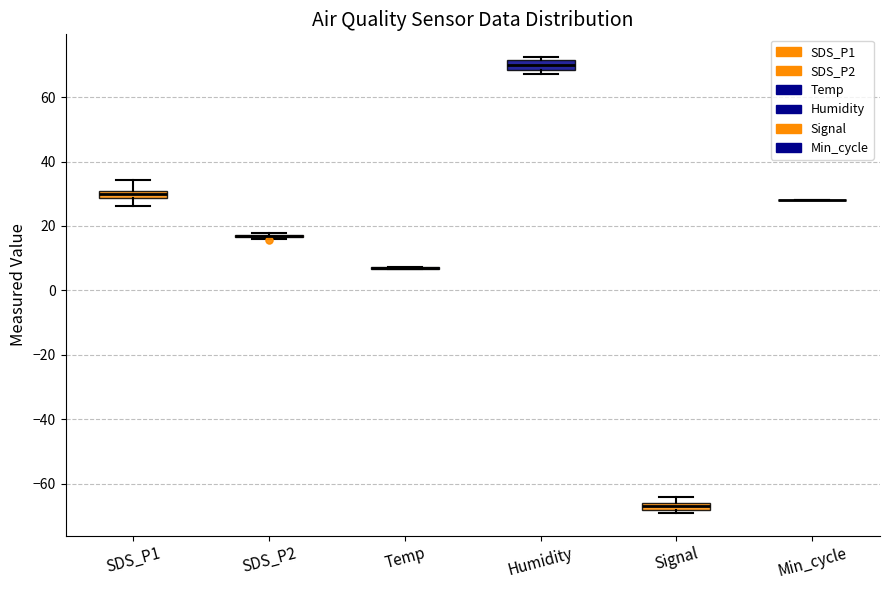

Where is the upper edge of the box for Humidity on the y-axis? The values are not printed on the chart, so give them approximately, as read against the axis.

72